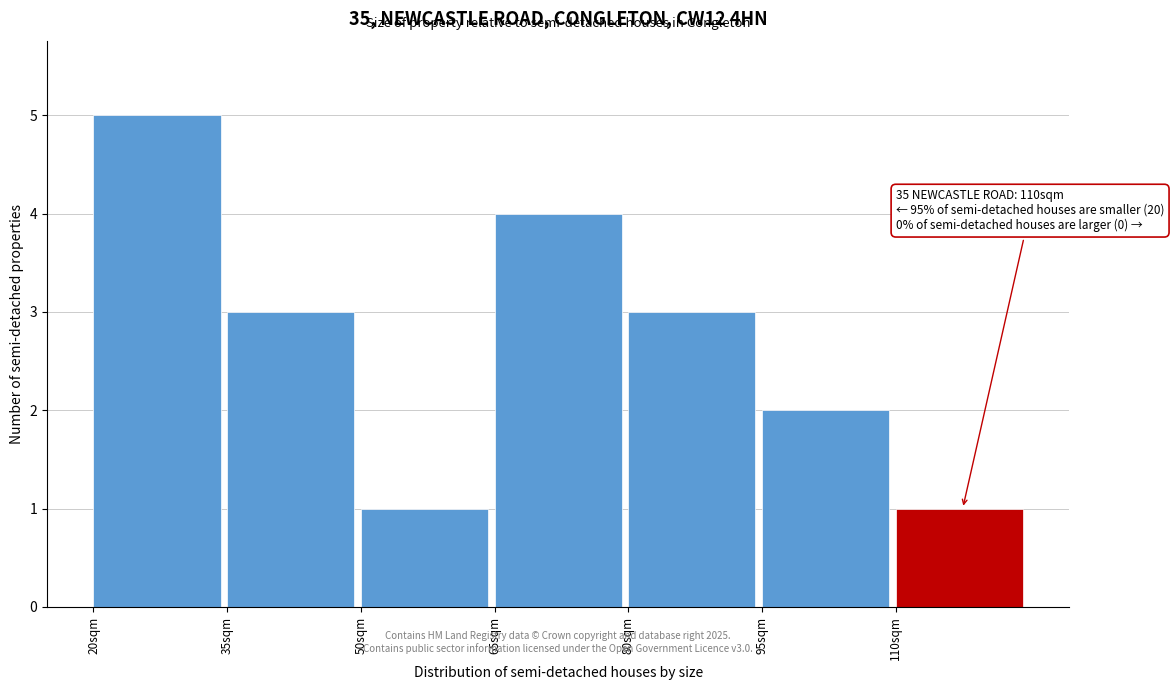

Over which range of the x-axis is the bar tallest?

20 to 35